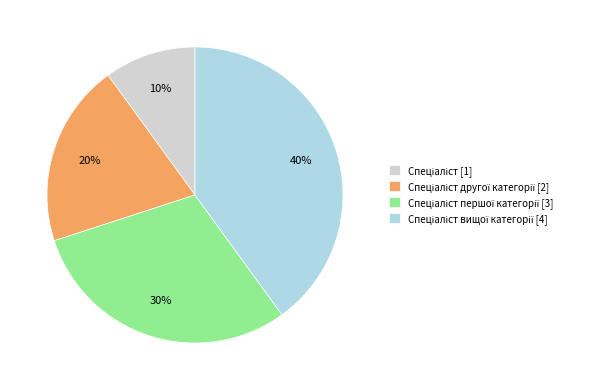

To the nearest percent, what is the difference between the largest and smallest slice percentages?

30%